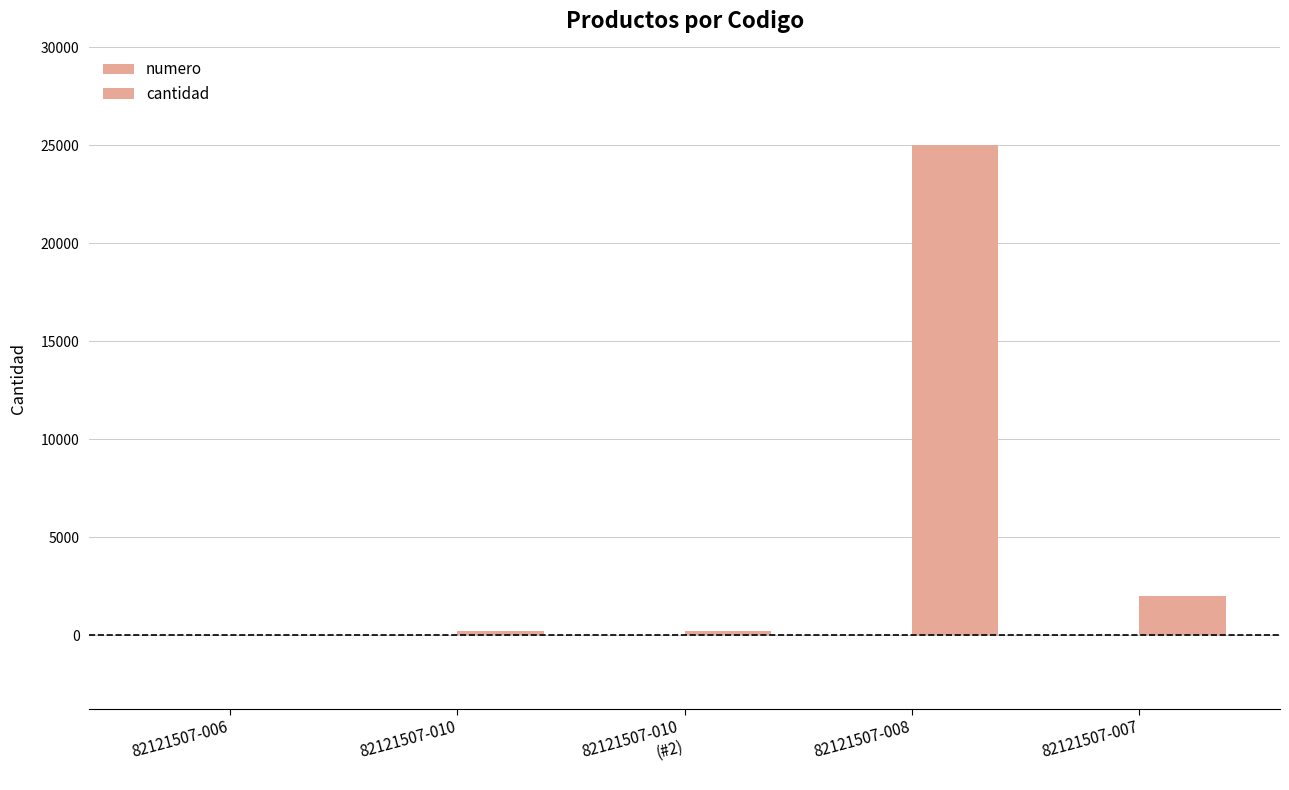

What is the value of the cantidad bar at the 2nd from the left?

200